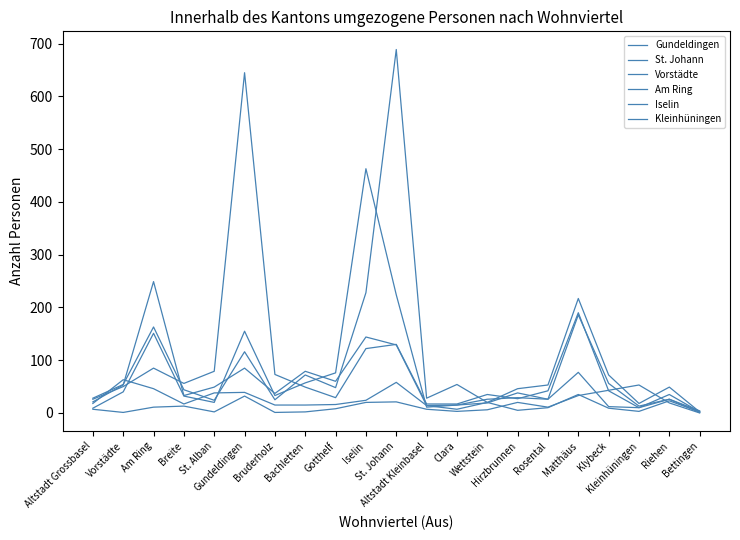

How many lines are shown in the chart?

6